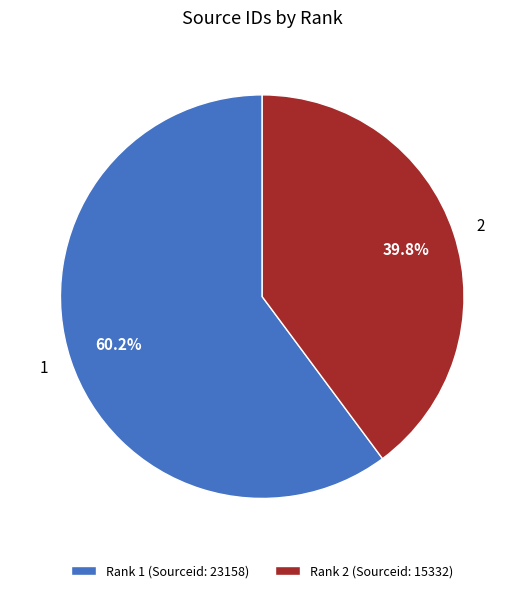

Which has a higher value, Rank 1 (Sourceid: 23158) or Rank 2 (Sourceid: 15332)?

Rank 1 (Sourceid: 23158)